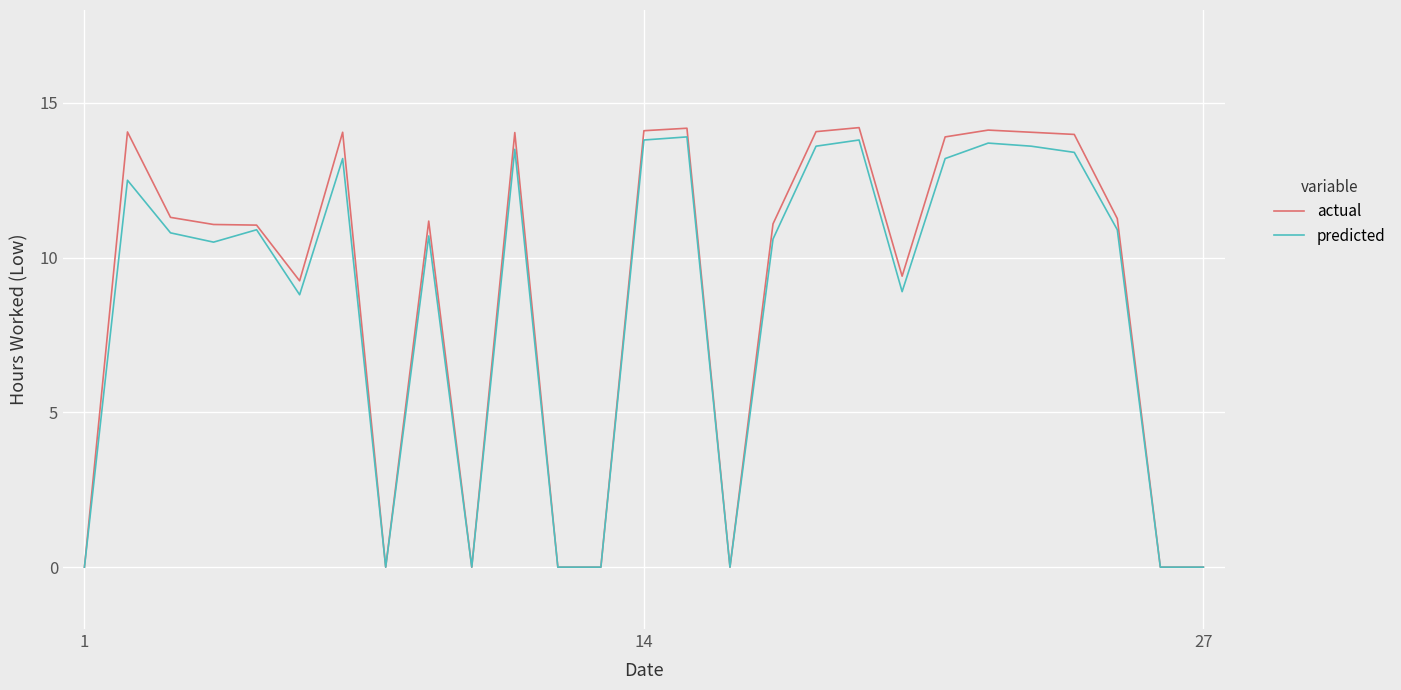

Which series has the widest spread of values?

actual